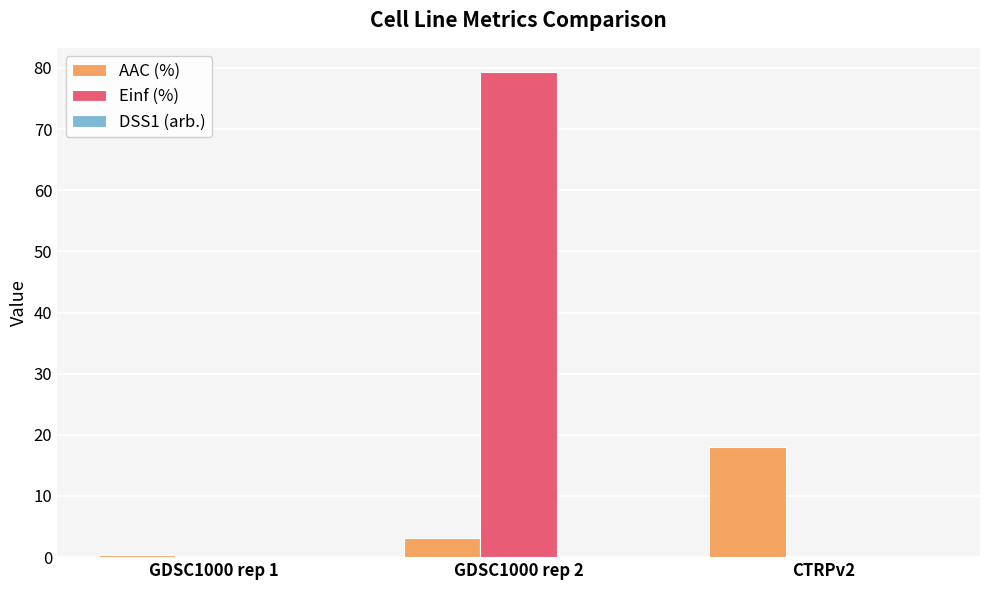

Which series changed the most between GDSC1000 rep 2 and CTRPv2?

Einf (%)